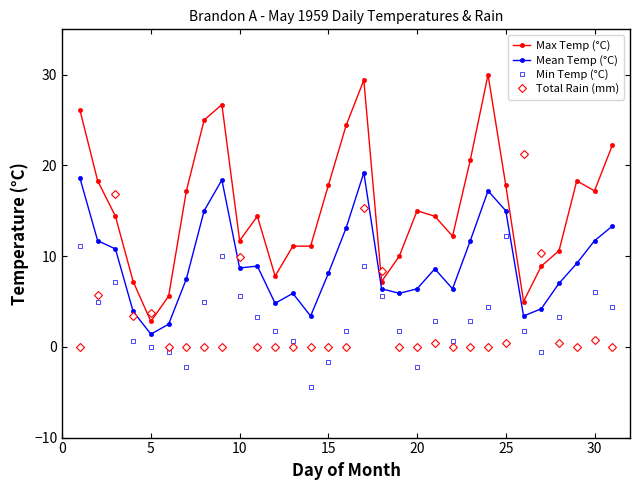

Does the chart display data point markers on the line(s)?

Yes